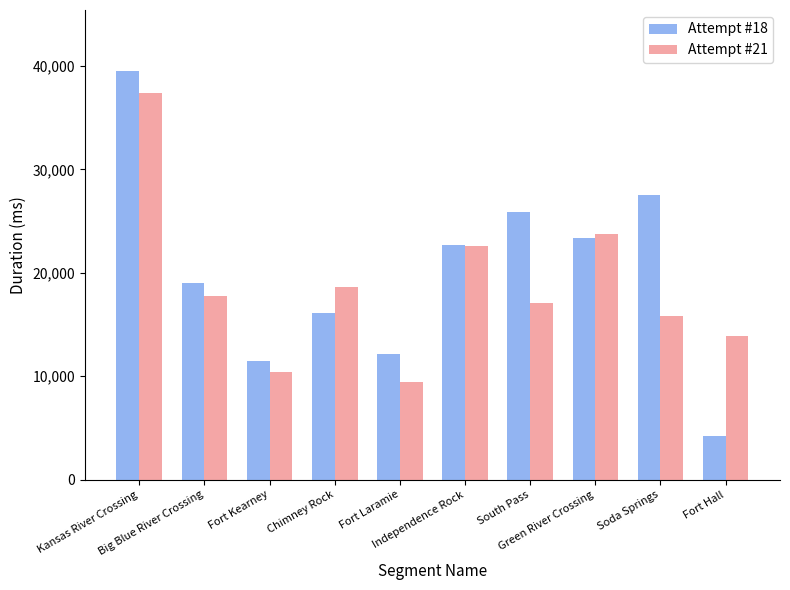

Which series changed the most between Big Blue River Crossing and Soda Springs?

Attempt #18